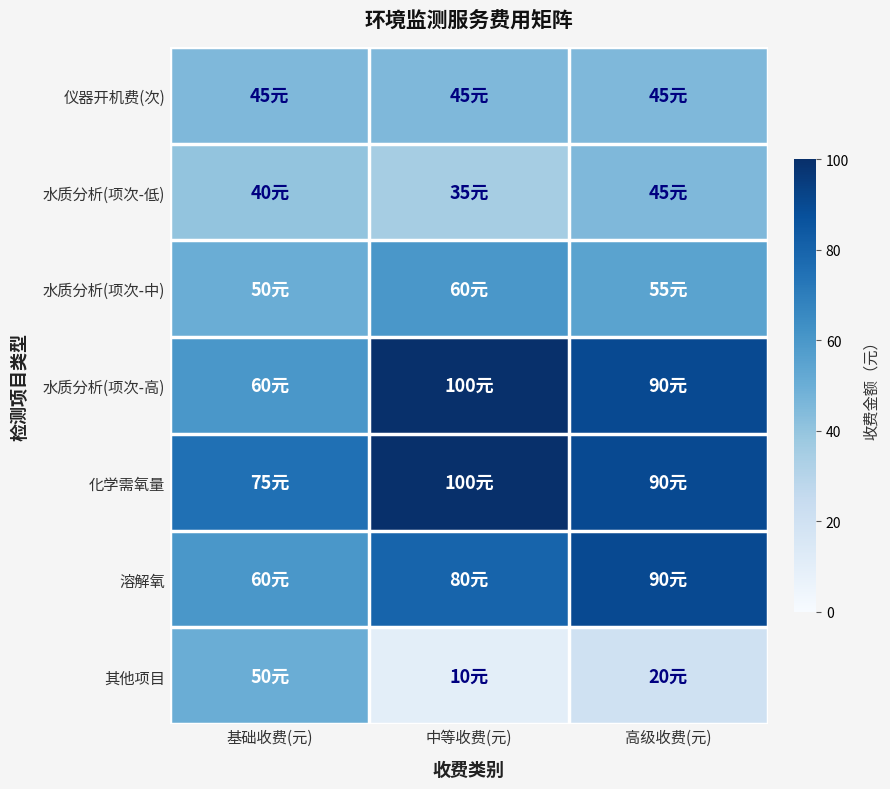

Rank the series by their maximum value, from lowest to highest.

仪器开机费(次), 水质分析(项次-低), 其他项目, 水质分析(项次-中), 溶解氧, 水质分析(项次-高), 化学需氧量